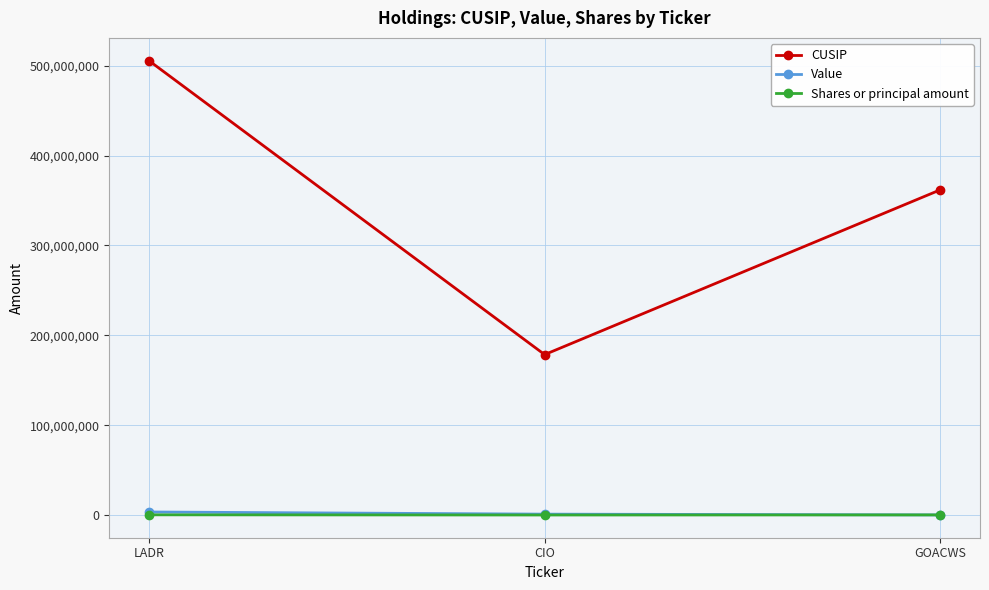

Is this an area chart (filled region under the line)?

No